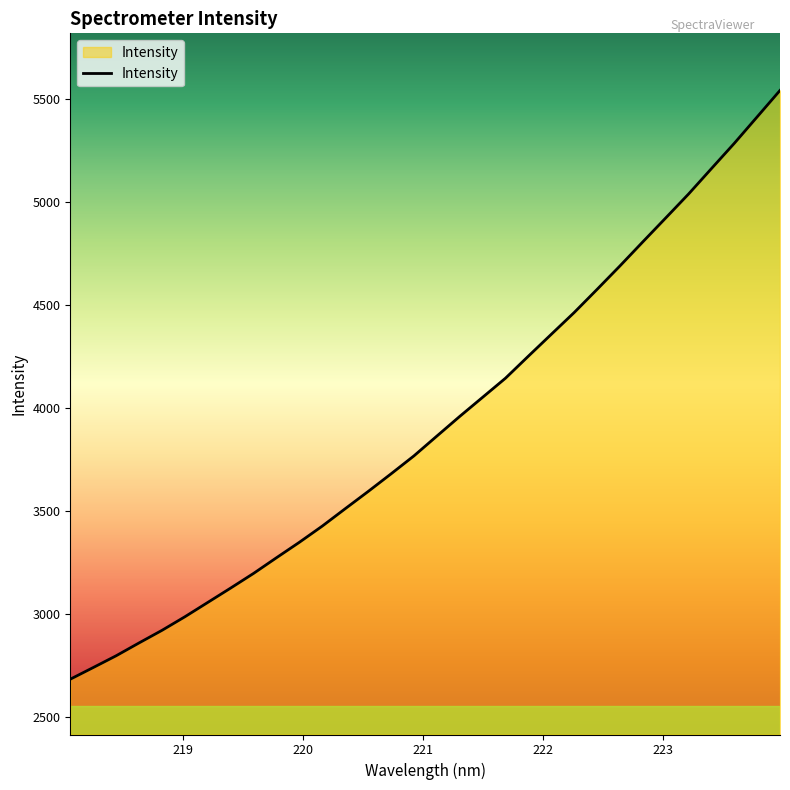

What is the average value?

3920.7